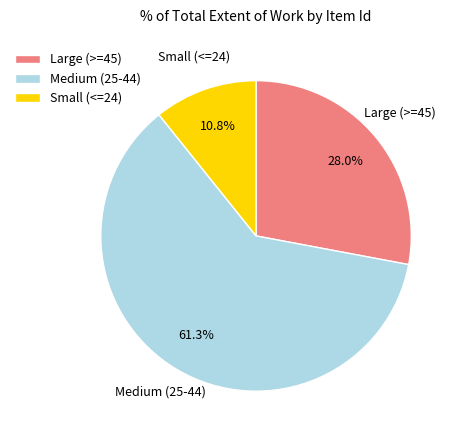

Which category has the biggest portion of the pie?

Medium (25-44)